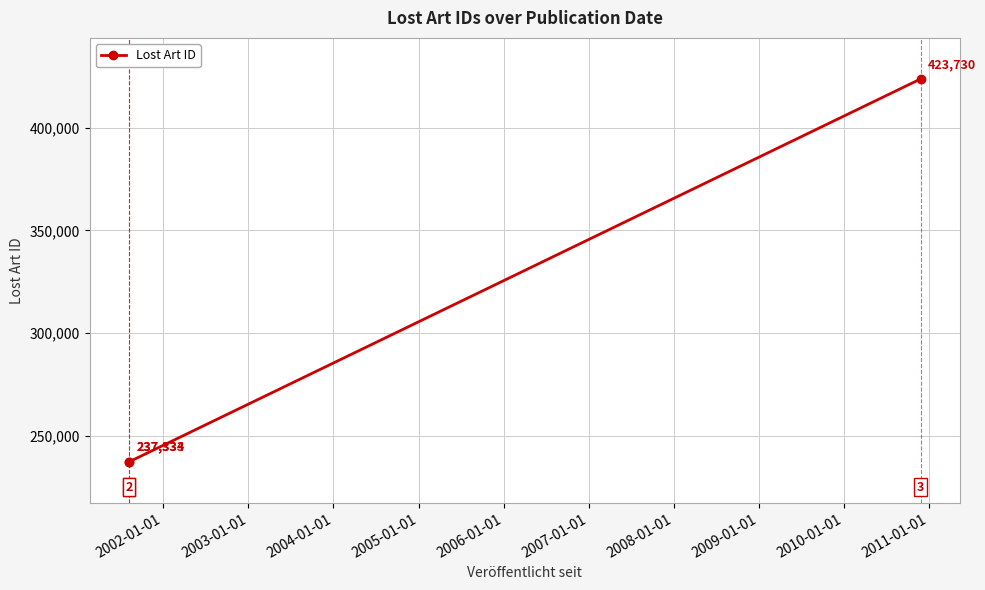

True or false: the data shows 328700 at 2002-01-01.

False